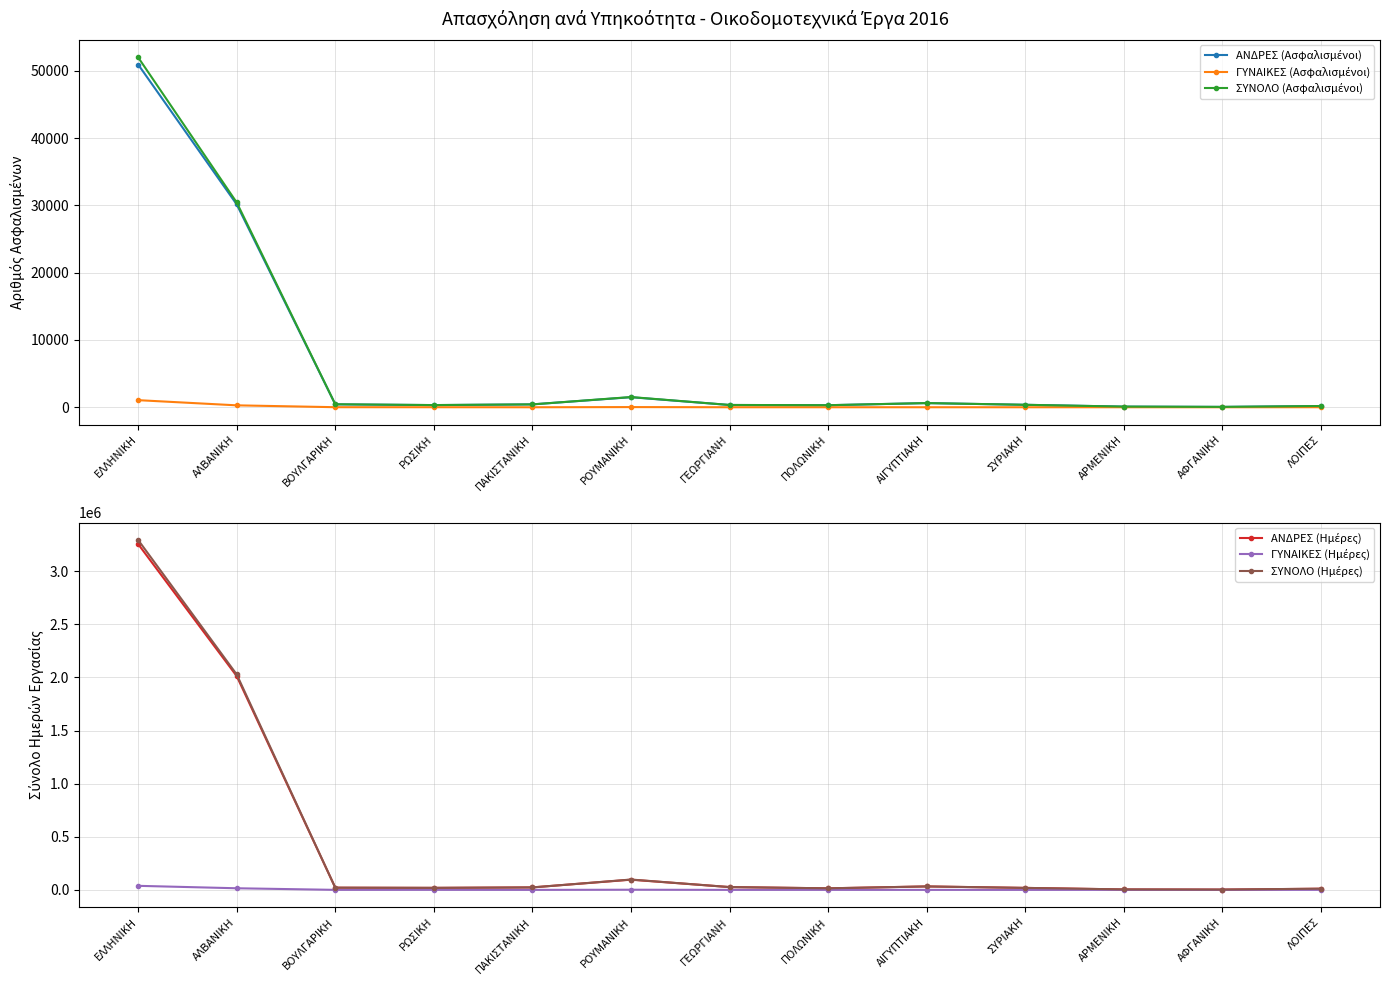

At which label does ΑΝΔΡΕΣ (Ημέρες) reach its minimum?

ΑΦΓΑΝΙΚΗ